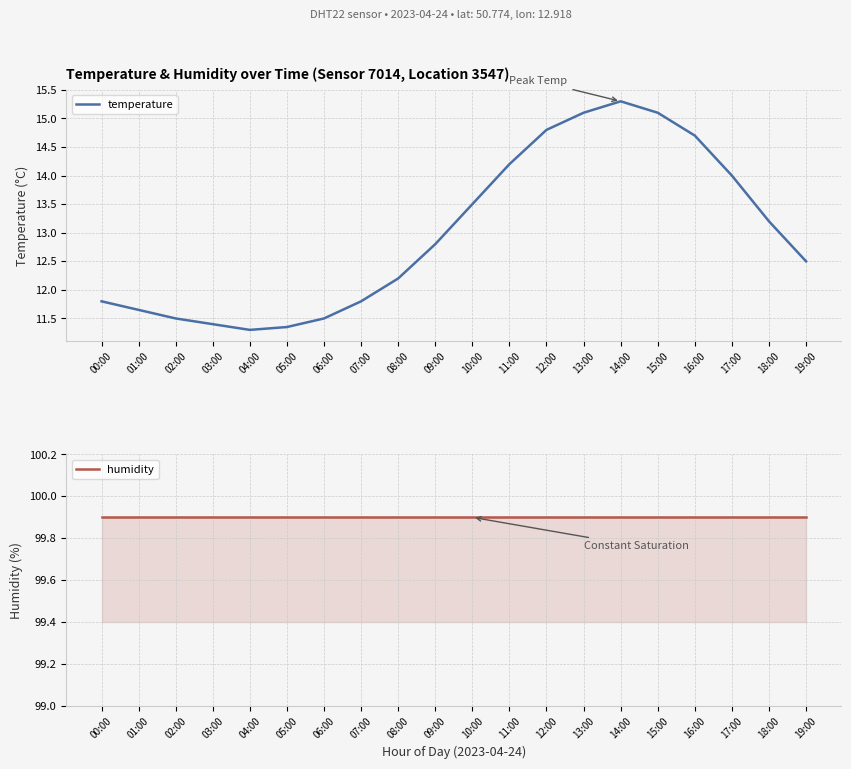

At how many categories does at least one series exceed 66?

20